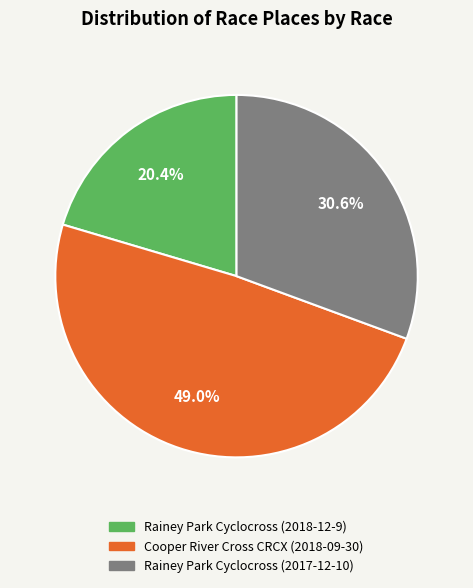

To the nearest percent, what percentage of the pie is Rainey Park Cyclocross (2017-12-10)?

31%